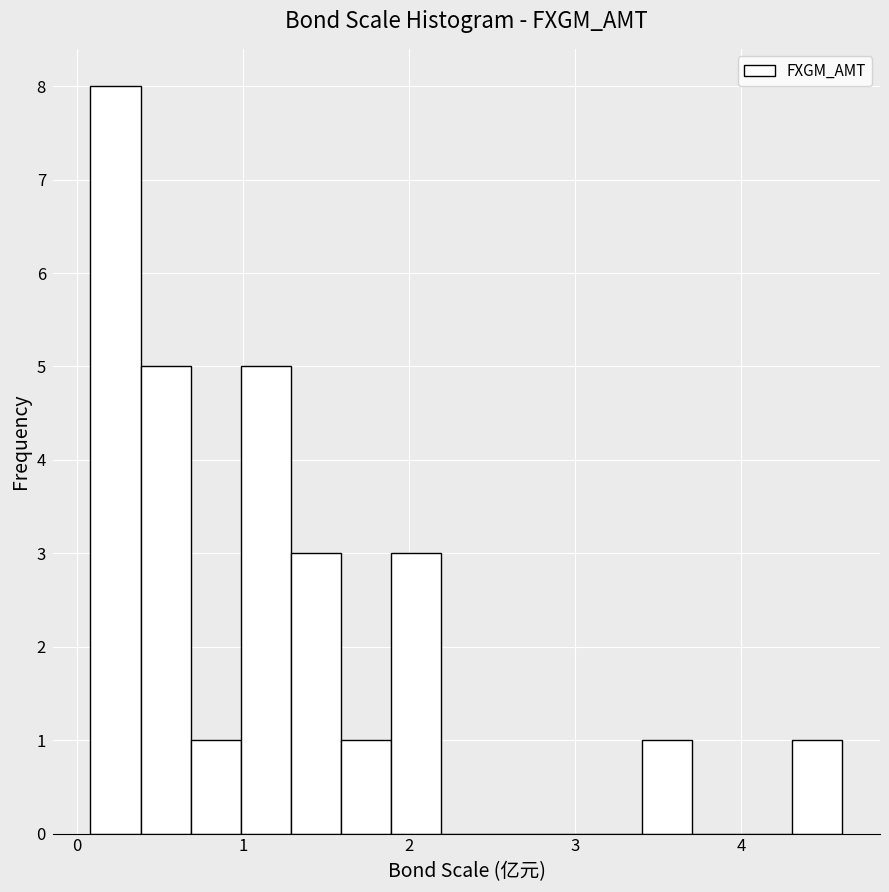

Read against the x-axis, roughly where is the centre of the tallest bar?

0.2